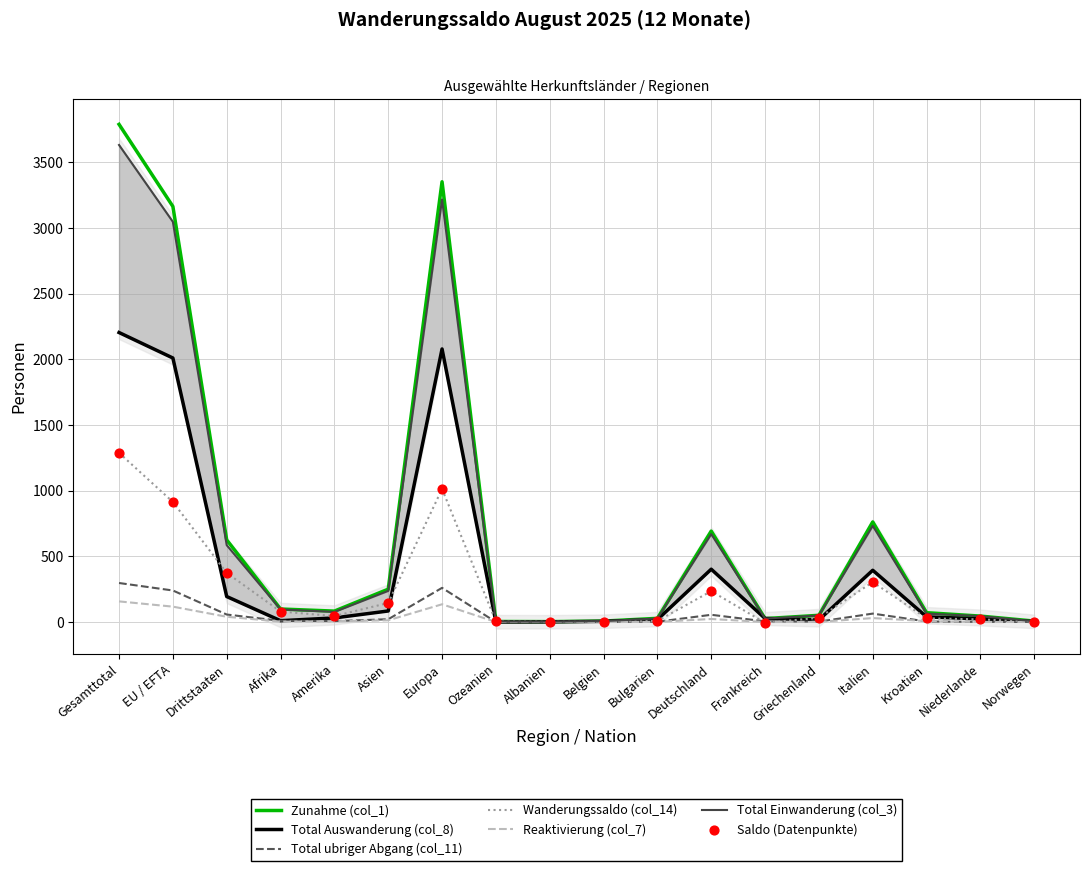

Which series reaches the maximum Y coordinate?

Zunahme (col_1)